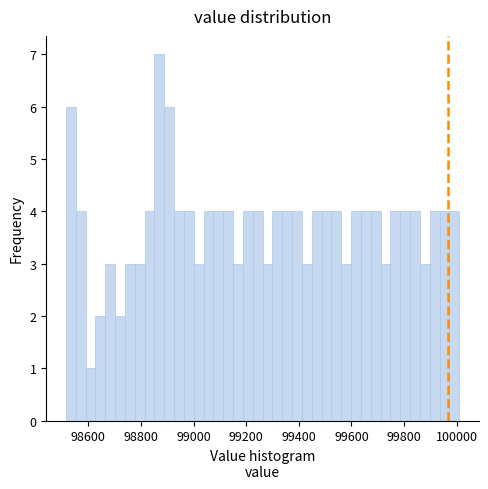

Read against the x-axis, roughly where is the centre of the tallest bar?

98860